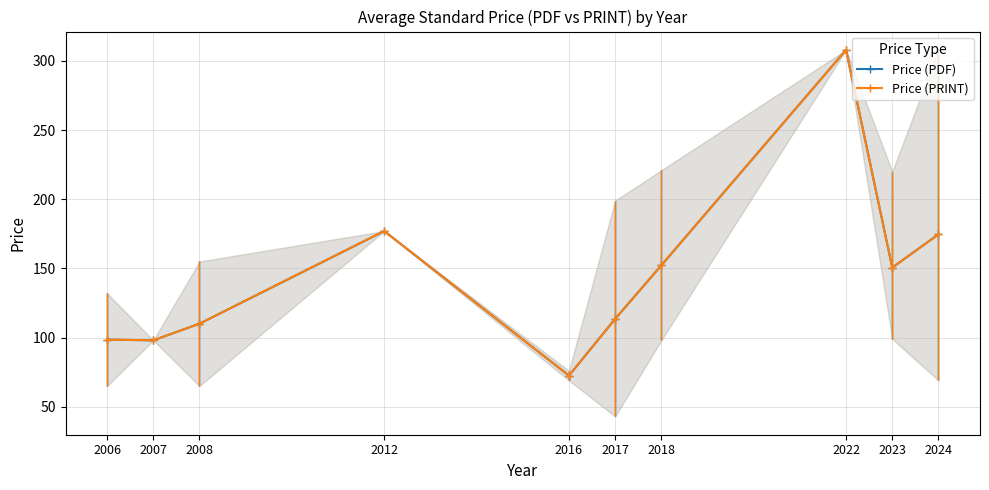

True or false: Price (PRINT) and Price (PDF) intersect in this chart.

False